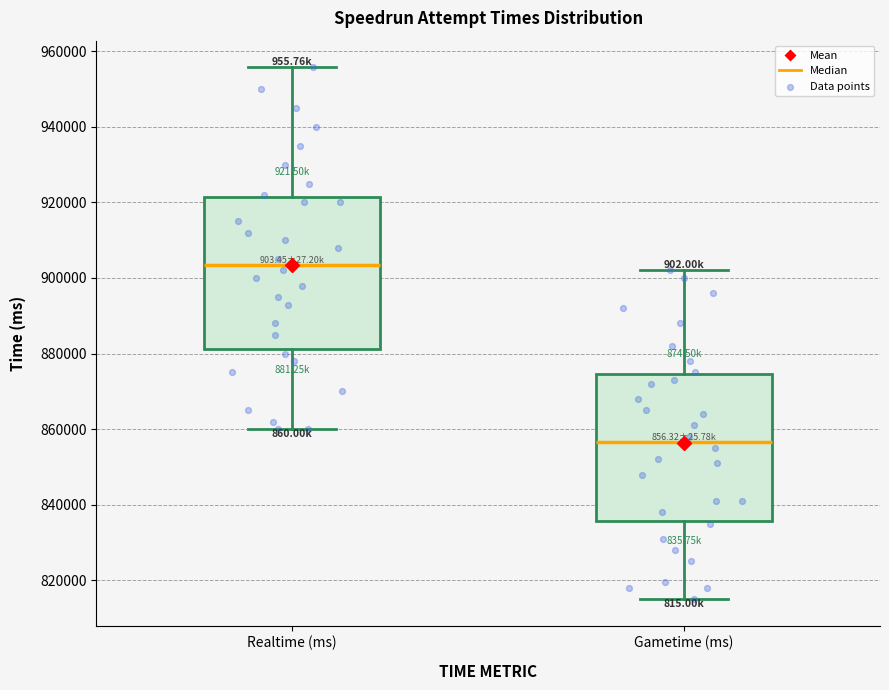

Where does the median line of the box for Realtime (ms) sit on the y-axis? The values are not printed on the chart, so give them approximately, as read against the axis.

904000